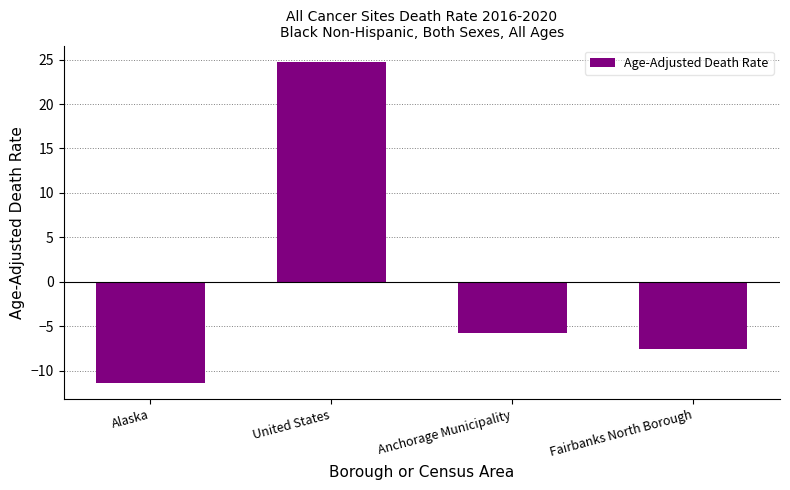

What is the difference between the maximum and second lowest values?

32.3